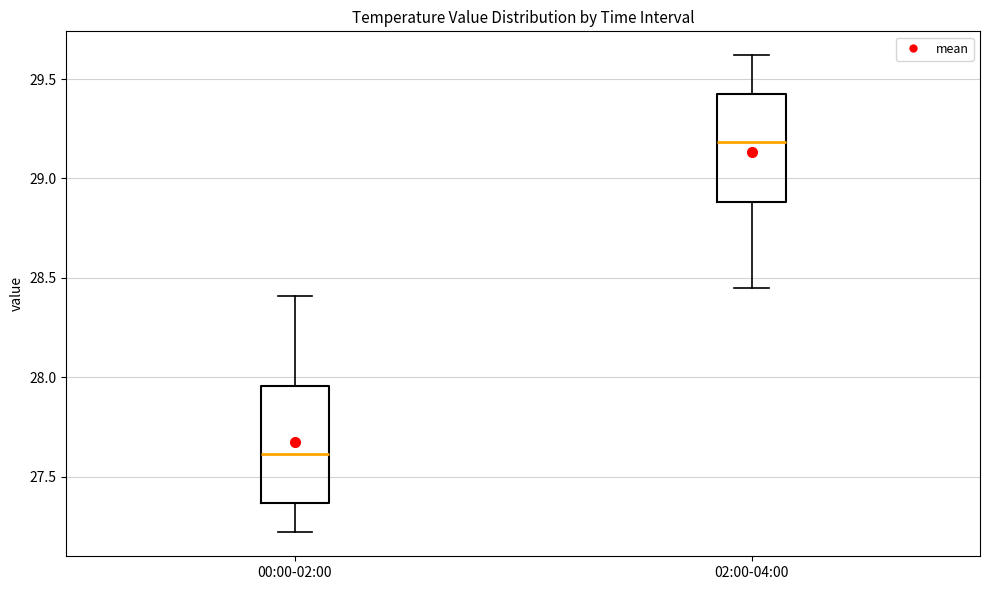

Reading left to right, transcribe this box plot: for each box, give where its median line is, the range the box spans, and where its two whiskers end, as read against the y-axis. The values are not printed on the chart, so give them approximately, as read against the axis.

00:00-02:00: median 27.60, box 27.35 to 27.95, whiskers 27.20 to 28.40
02:00-04:00: median 29.20, box 28.90 to 29.45, whiskers 28.45 to 29.60